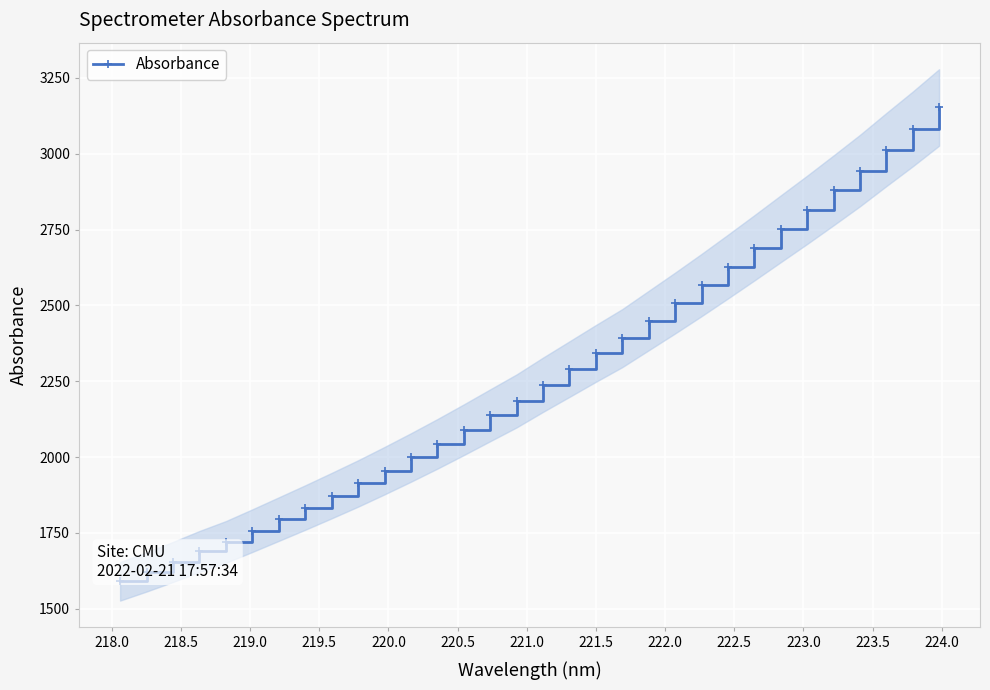

What is the lowest value of the Absorbance series?

1590.5